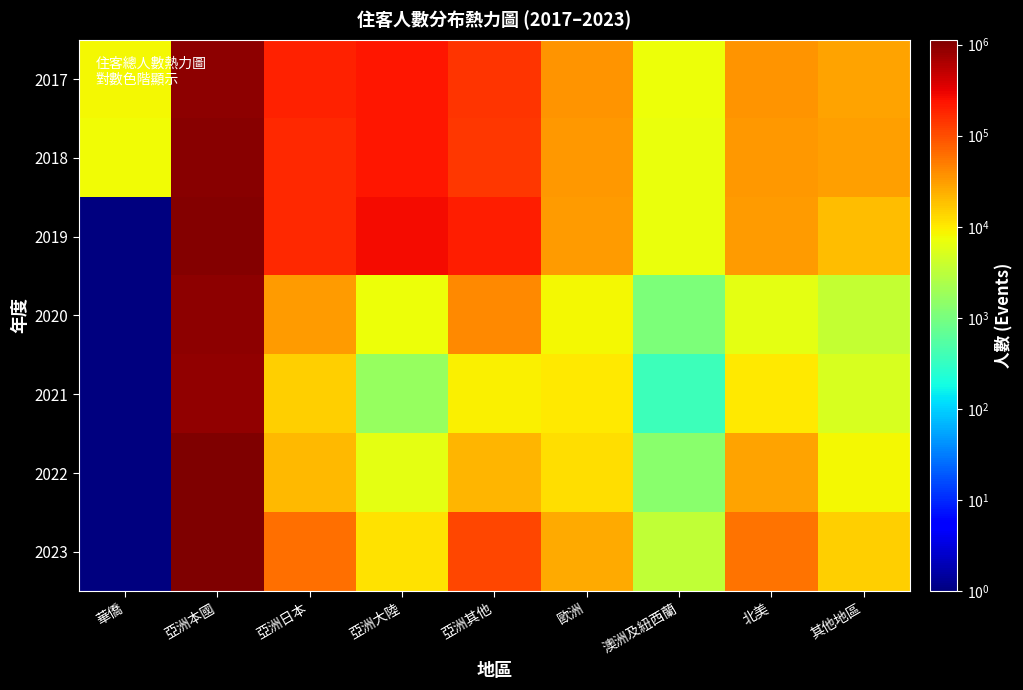

Which series has the largest total across all categories?

2019